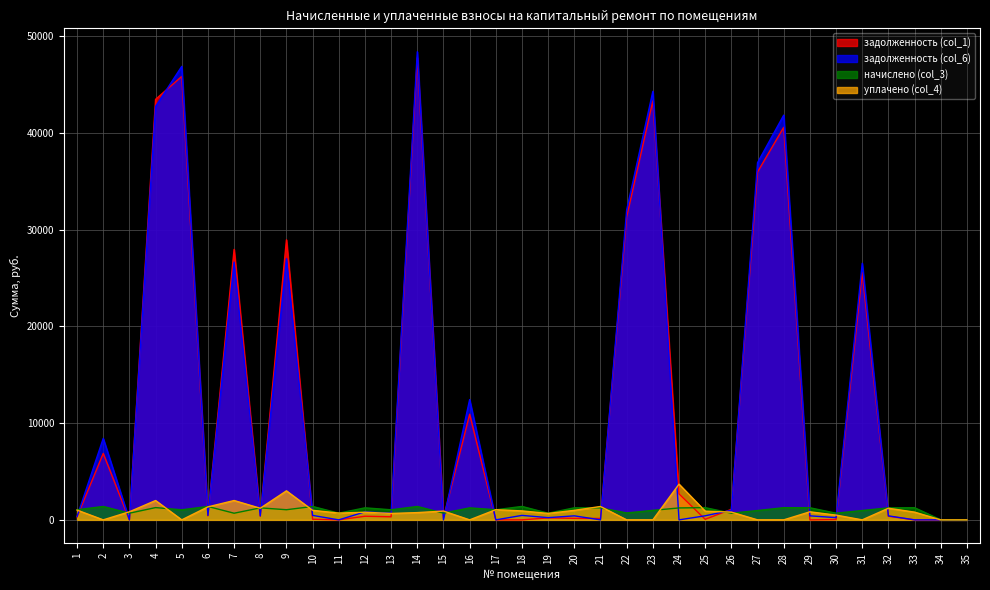

At which label does уплачено (col_4) reach its peak?

24